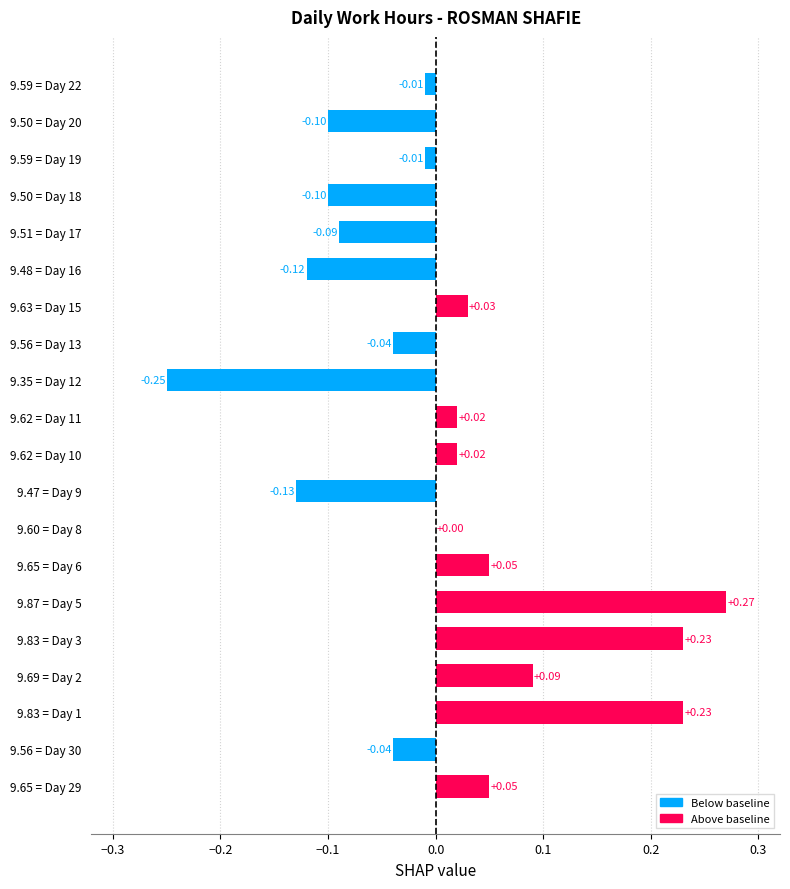

Count the number of categories in the chart.

20